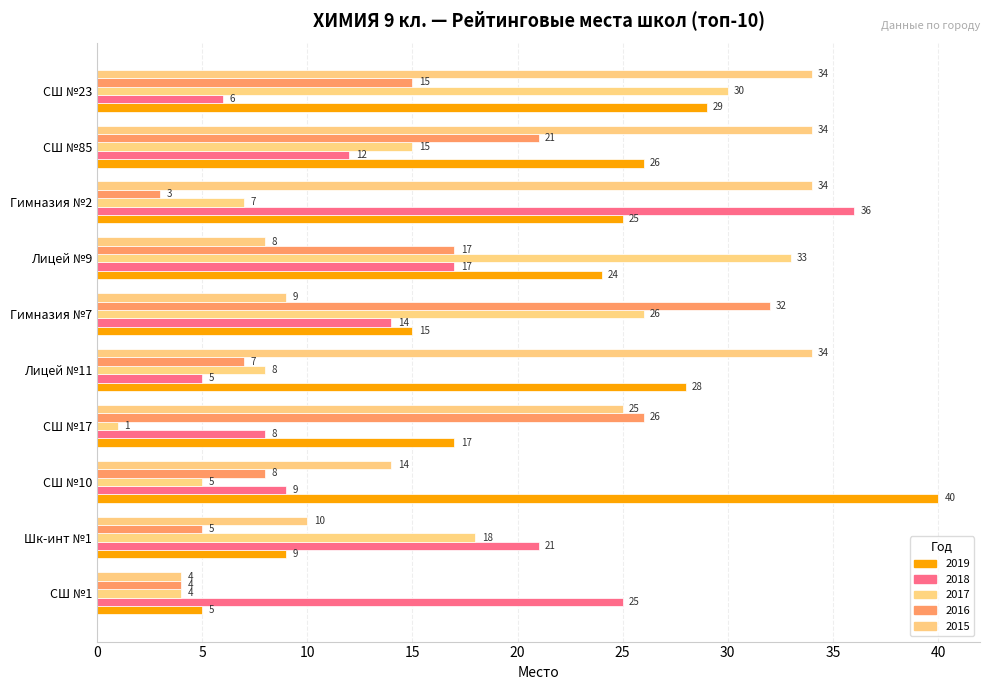

At which label is 2018 closest to 20?

Шк-инт №1